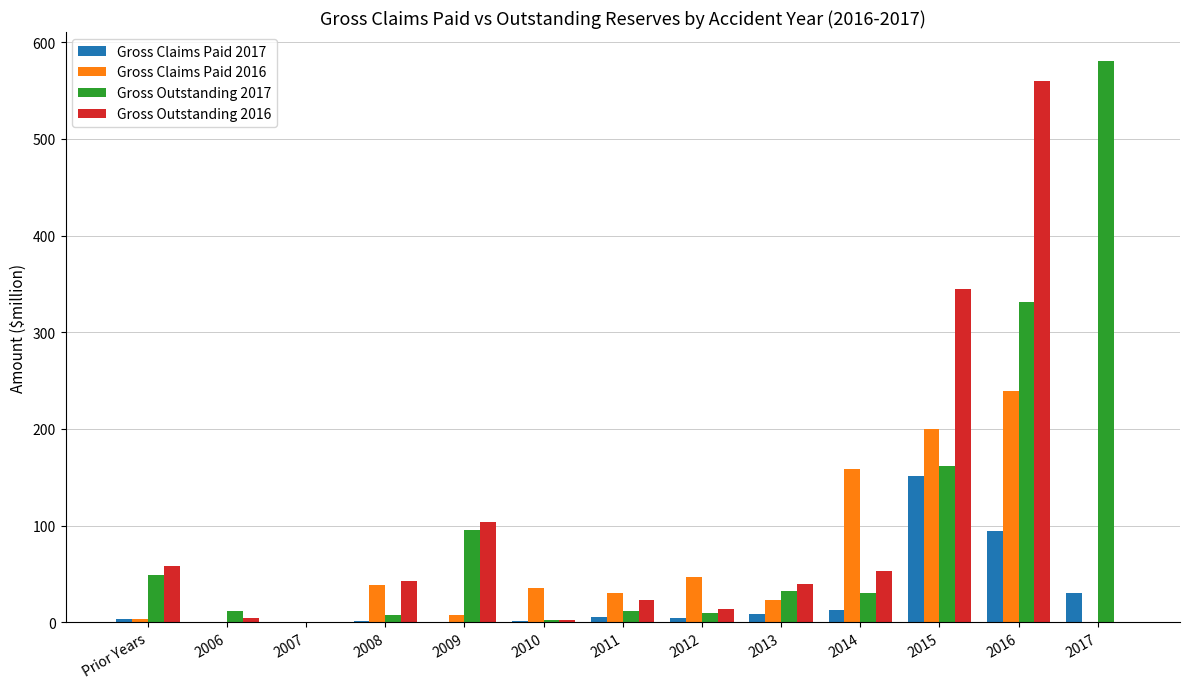

Count the number of data series in this chart.

4